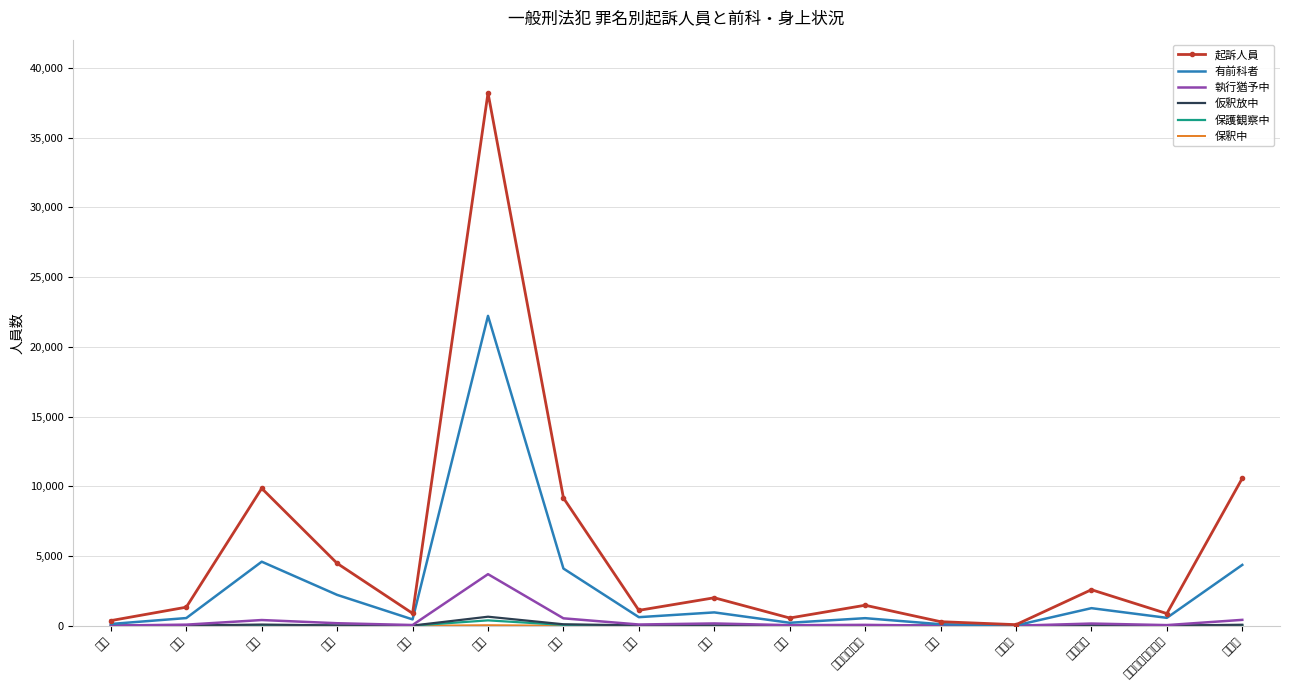

At how many categories does at least one series exceed 30405?

1